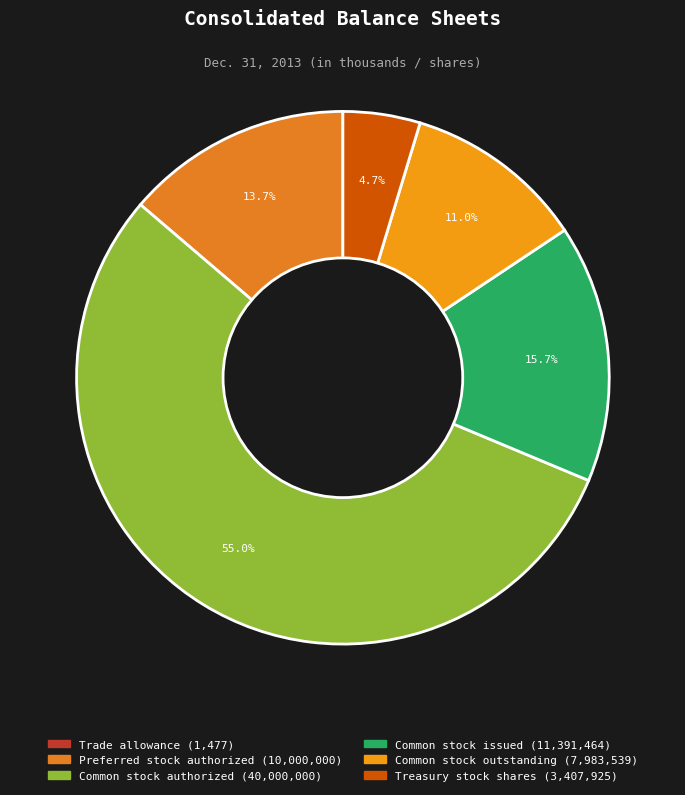

Rank the categories by value from highest to lowest.

Common stock authorized, Common stock issued, Preferred stock authorized, Common stock outstanding, Treasury stock shares, Trade allowance